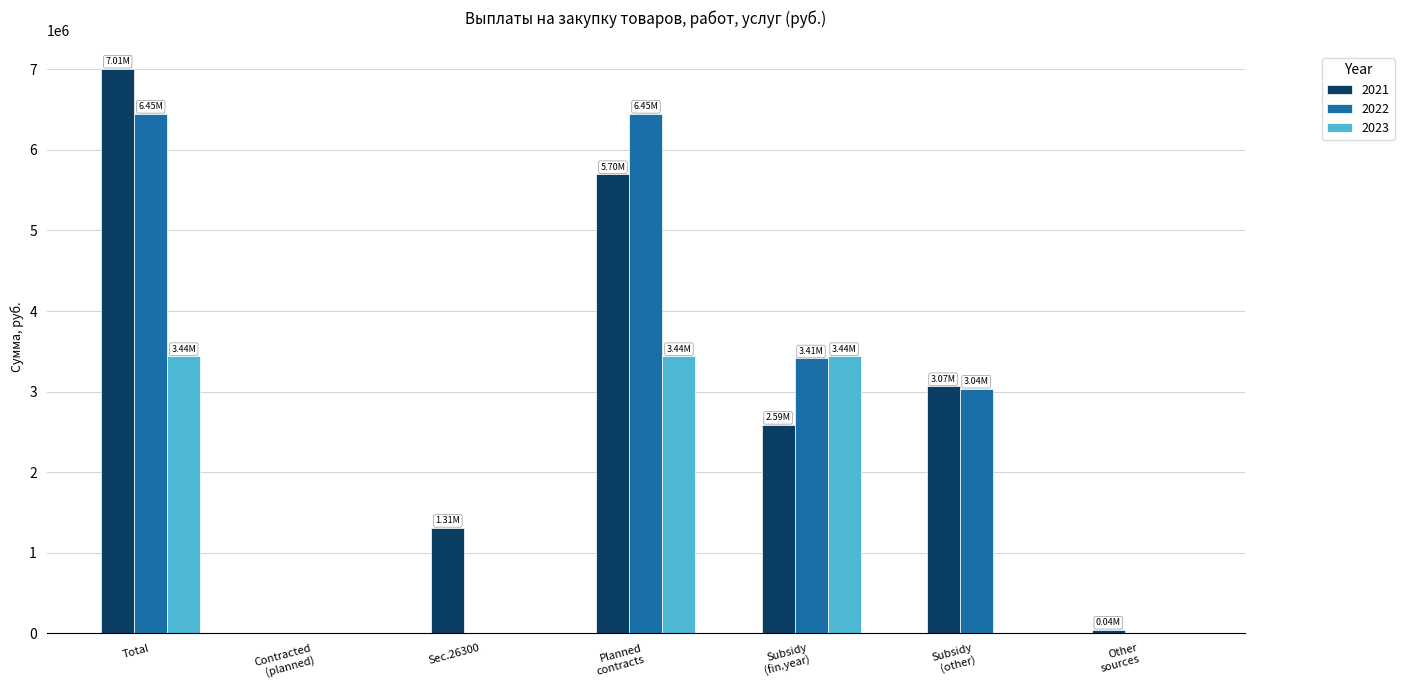

At which category is the sum across all series the highest?

Total